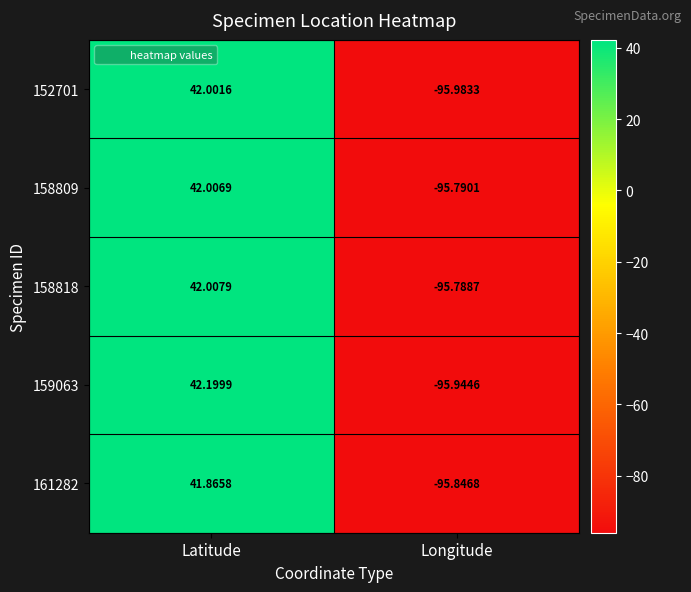

Count the number of categories in the chart.

2